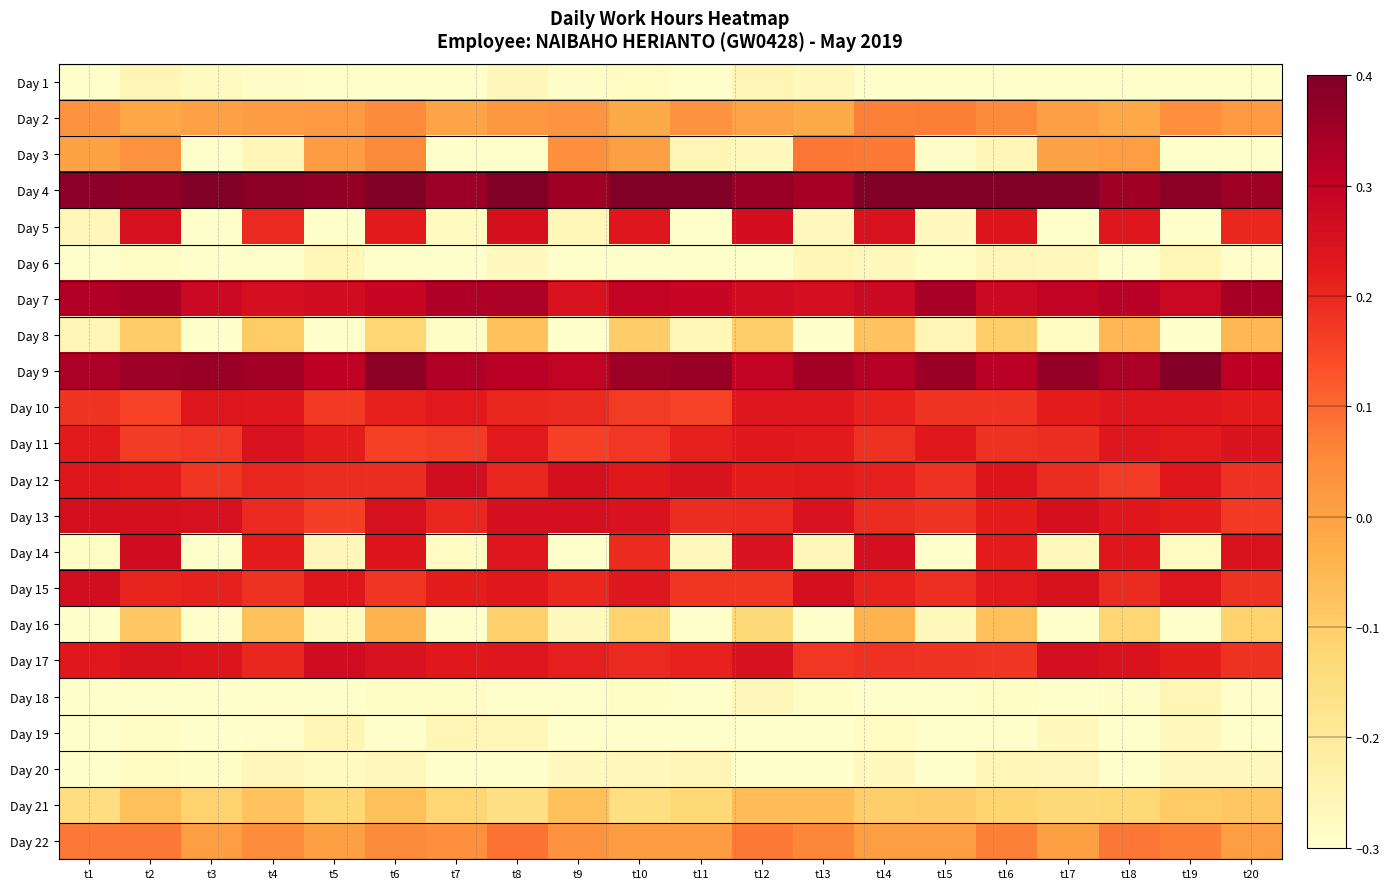

Which category has the lowest value across all series?

t12